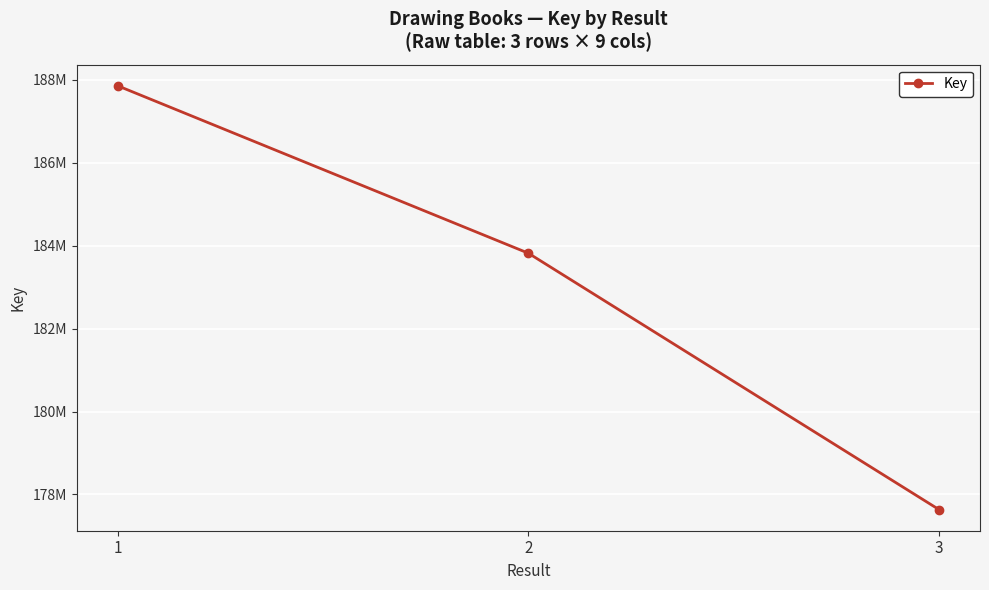

Does the chart have visible grid lines?

Yes